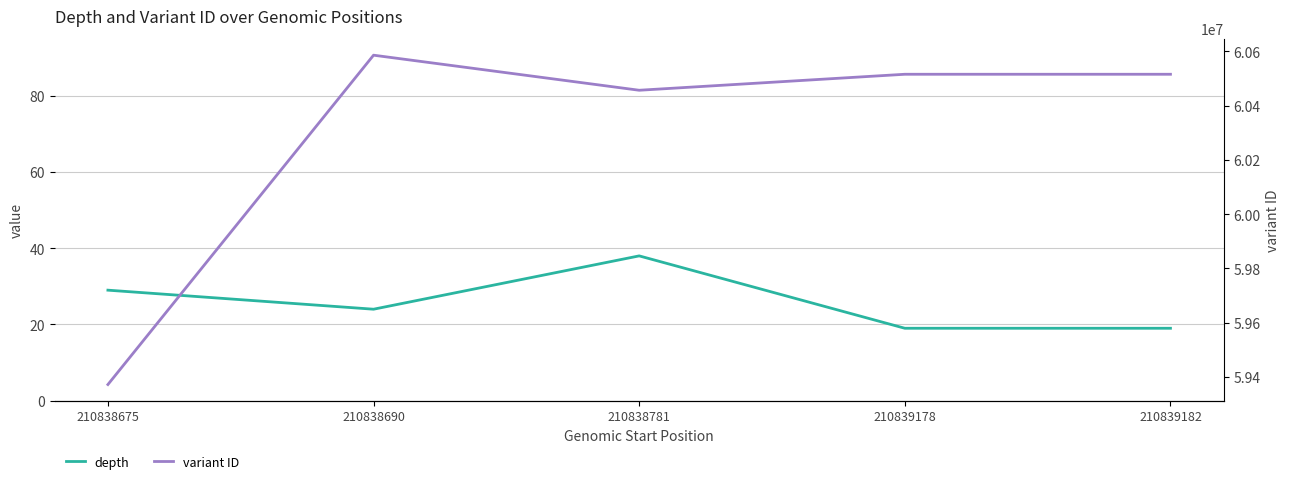

At which category does depth reach its first local peak?

210838781